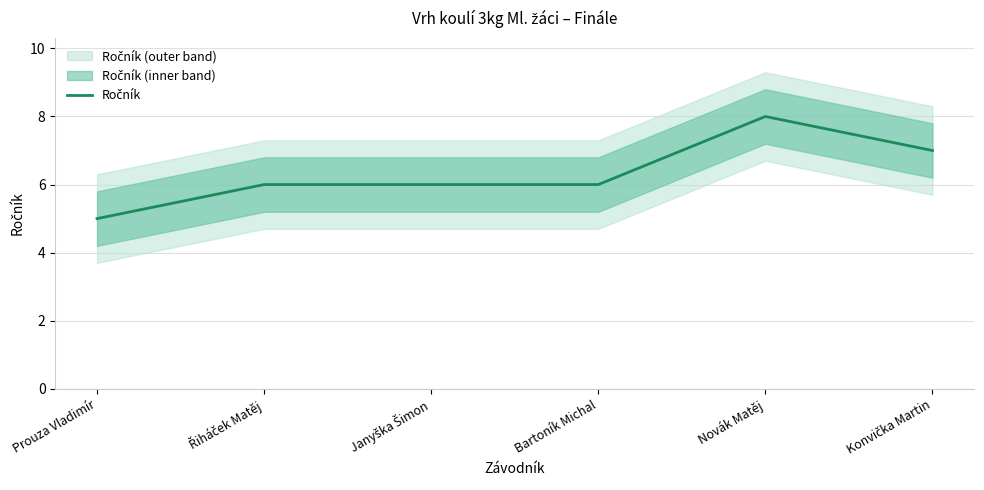

List the labels in order of value, largest first.

Novák Matěj, Konvička Martin, Řiháček Matěj, Janyška Šimon, Bartoník Michal, Prouza Vladimír